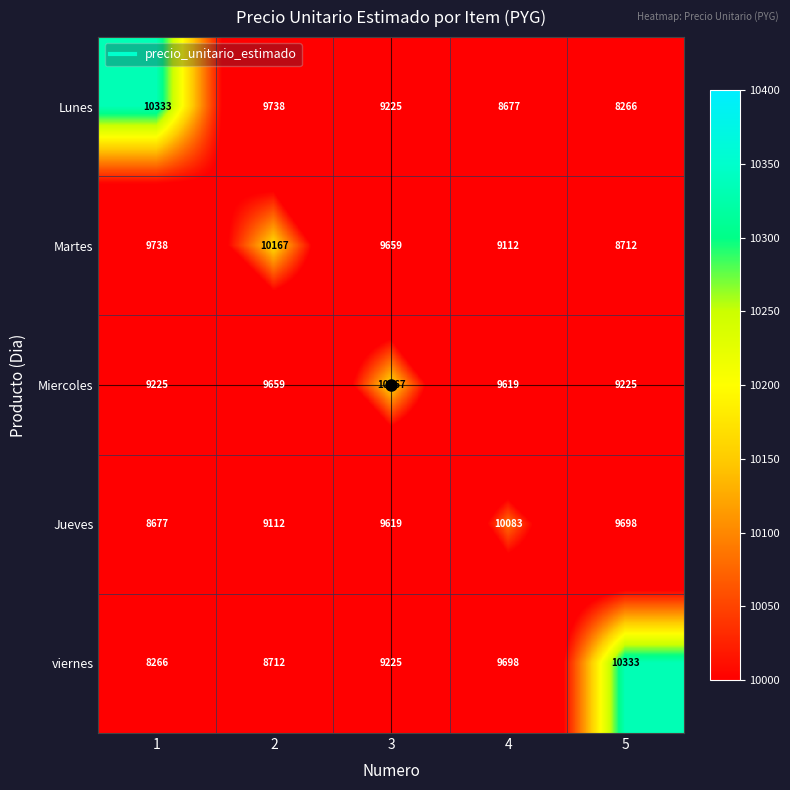

What is the smallest value displayed?

8266